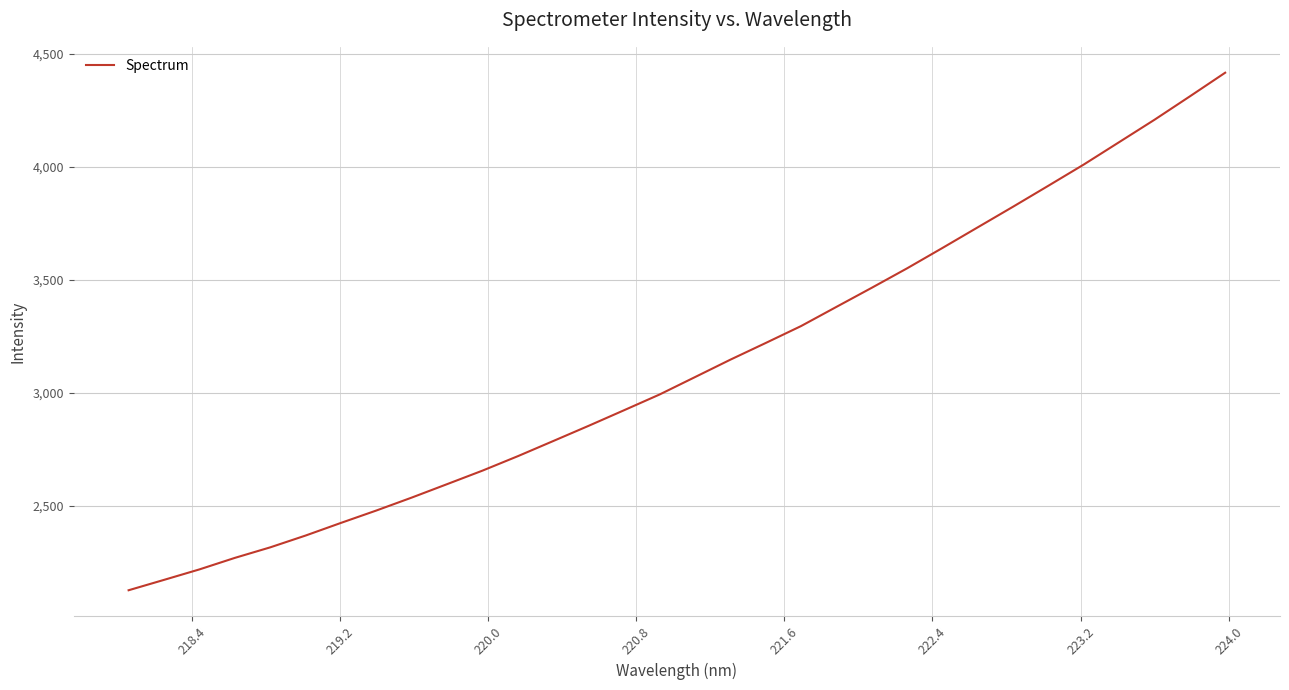

What is the greatest value displayed?

4417.7